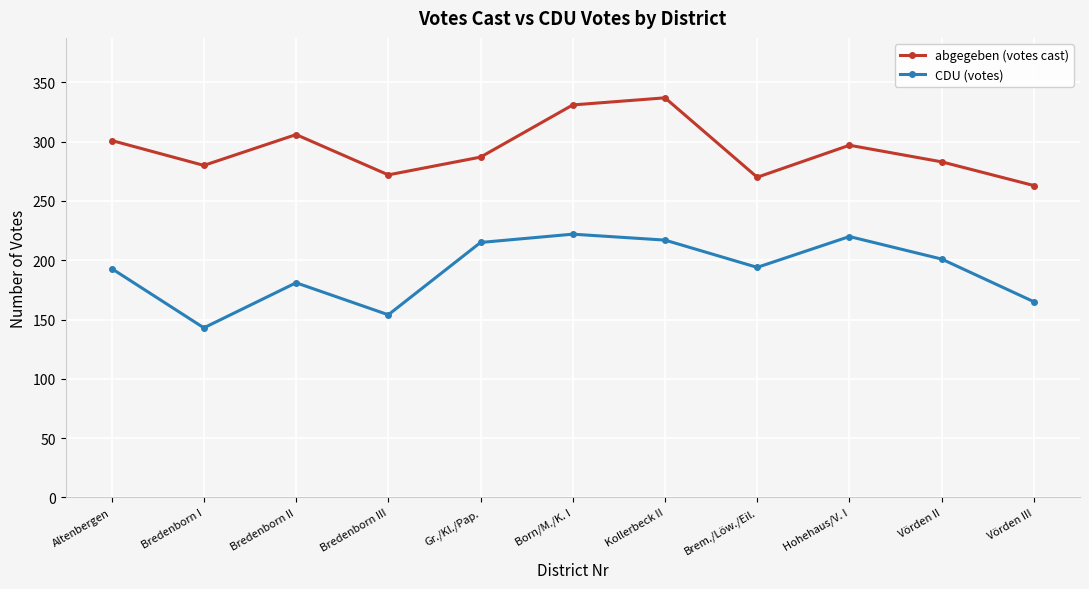

How many lines are shown in the chart?

2